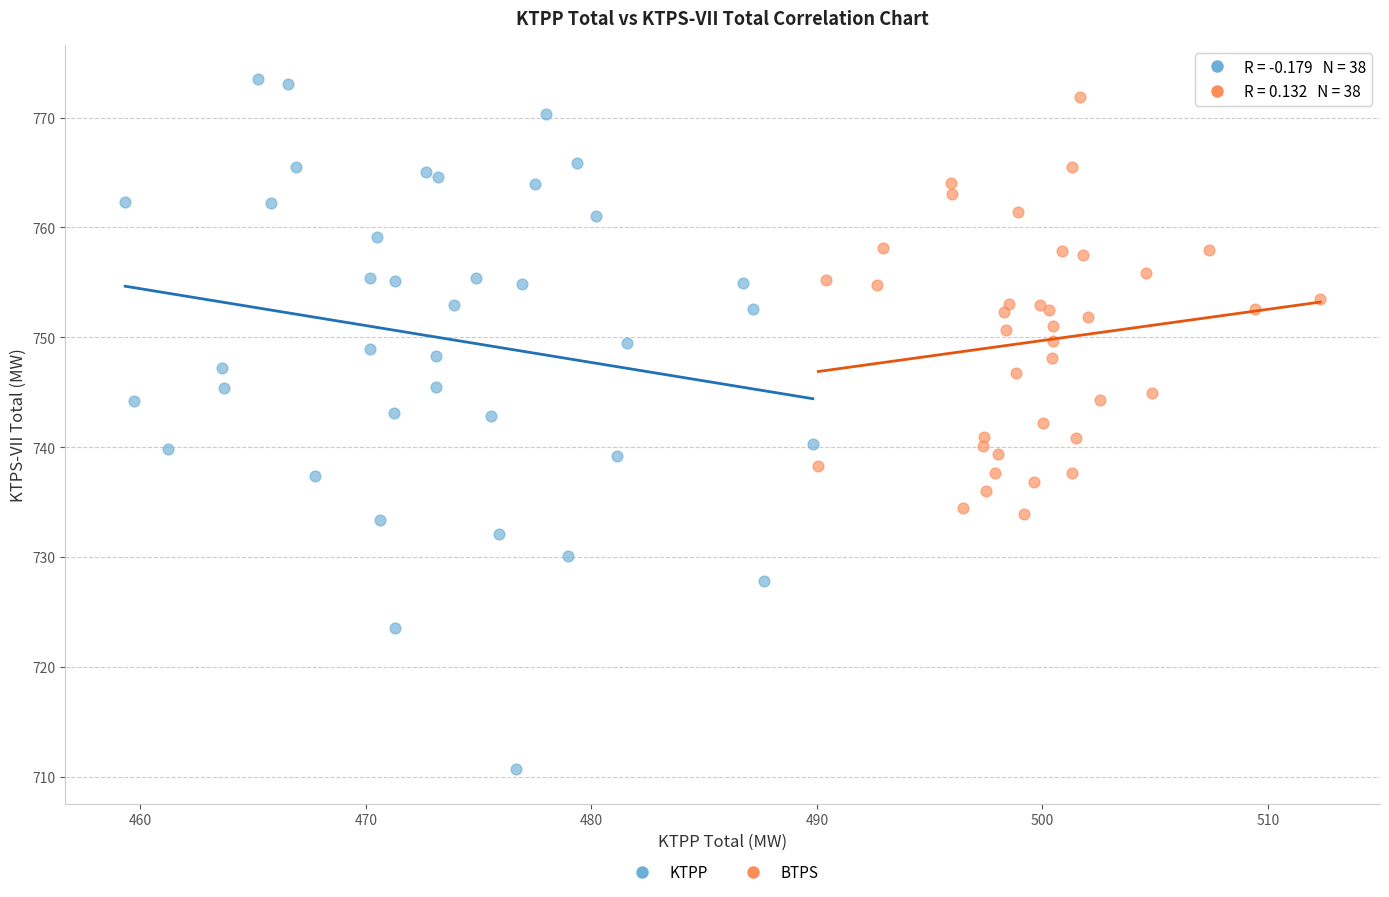

Which series reaches the maximum Y coordinate?

KTPP